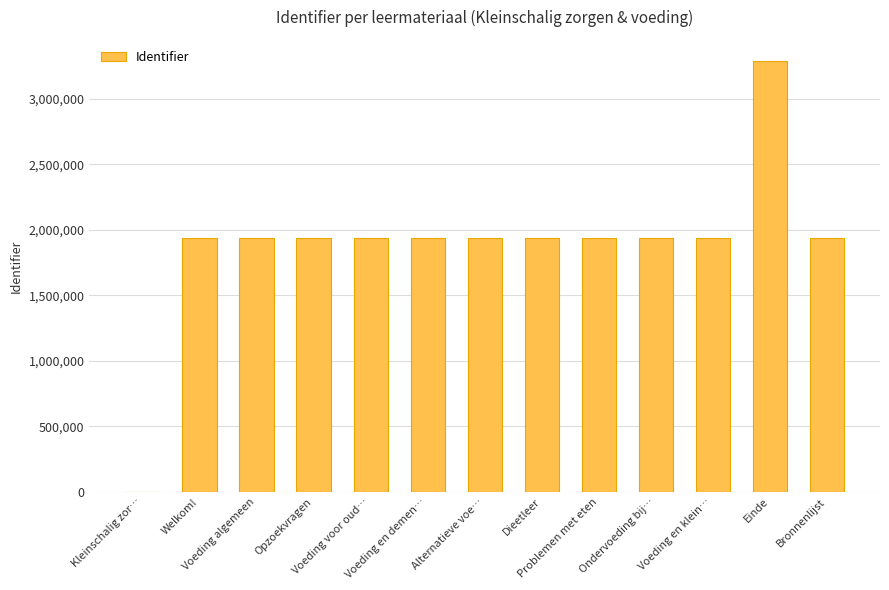

What is the maximum value shown in the chart?

3284888